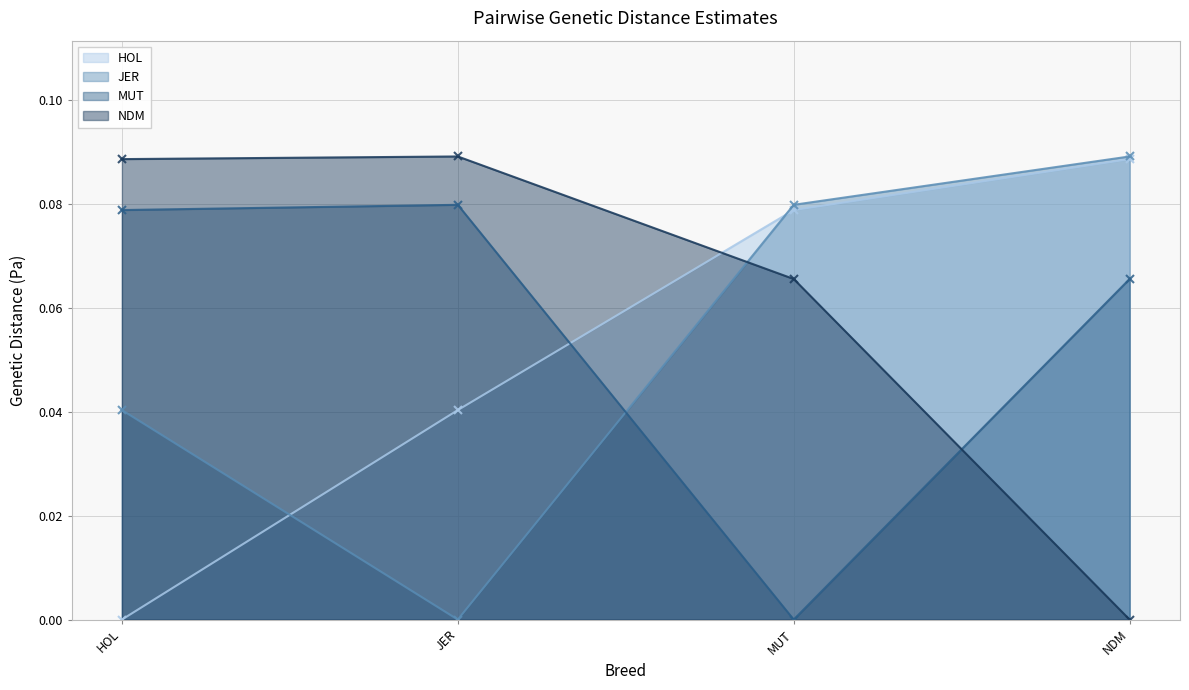

Which series changed the most between JER and MUT?

JER